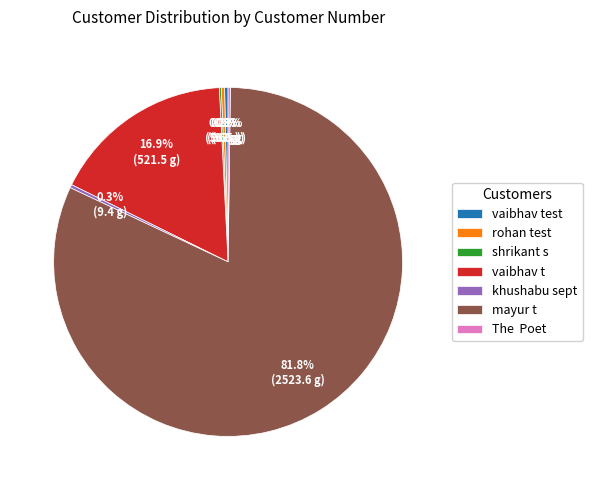

What percentage is the mayur t slice, to the nearest percent?

82%